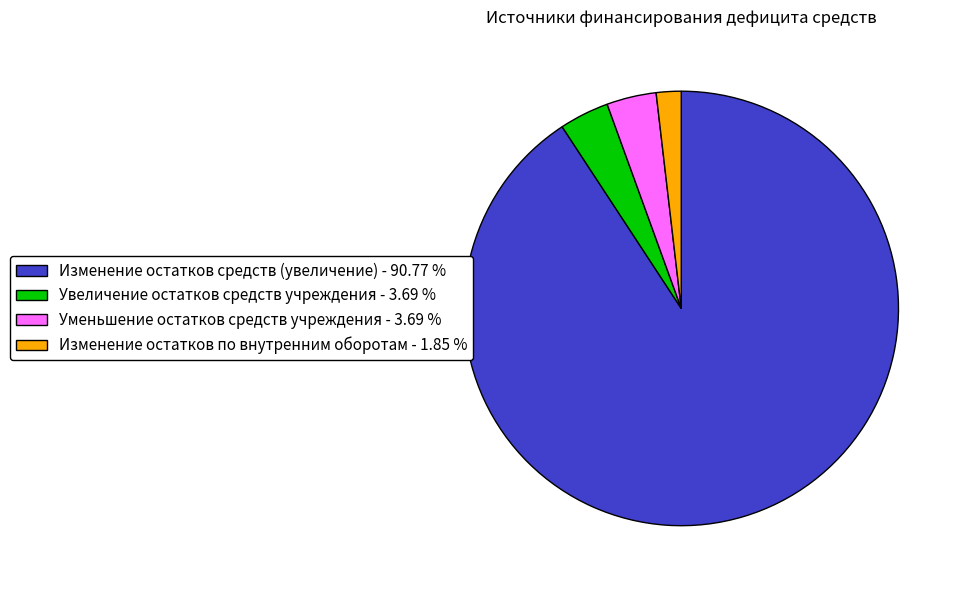

Is the sum of Увеличение остатков средств учреждения - 3.69 % and Изменение остатков по внутренним оборотам - 1.85 % greater than half?

No